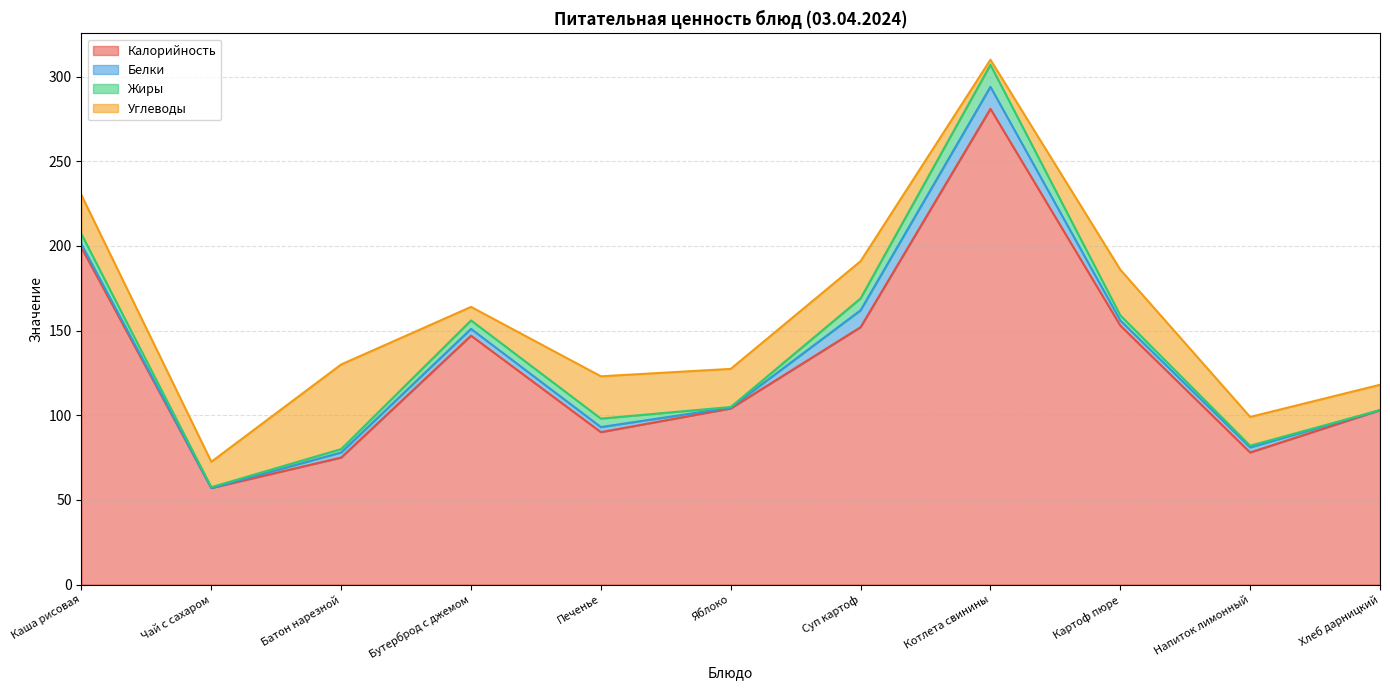

How many data points does each series have?

11